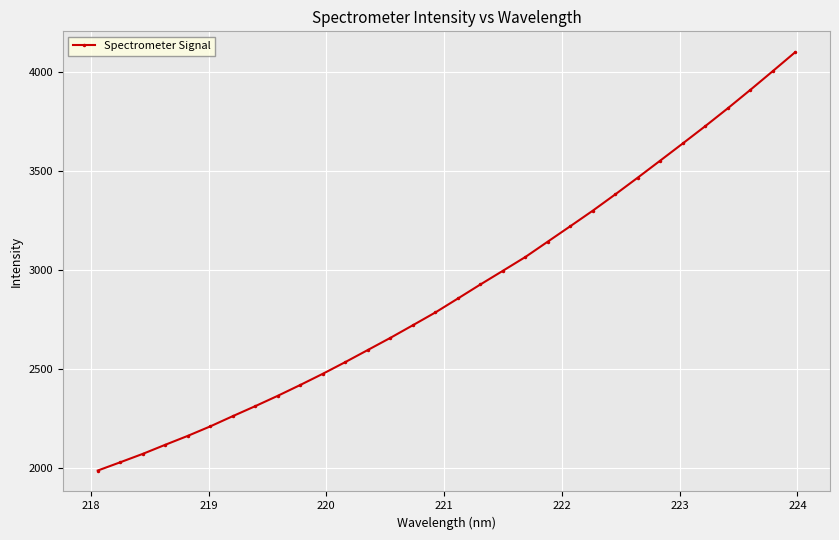

What is the difference between the maximum and minimum values?

2110.4